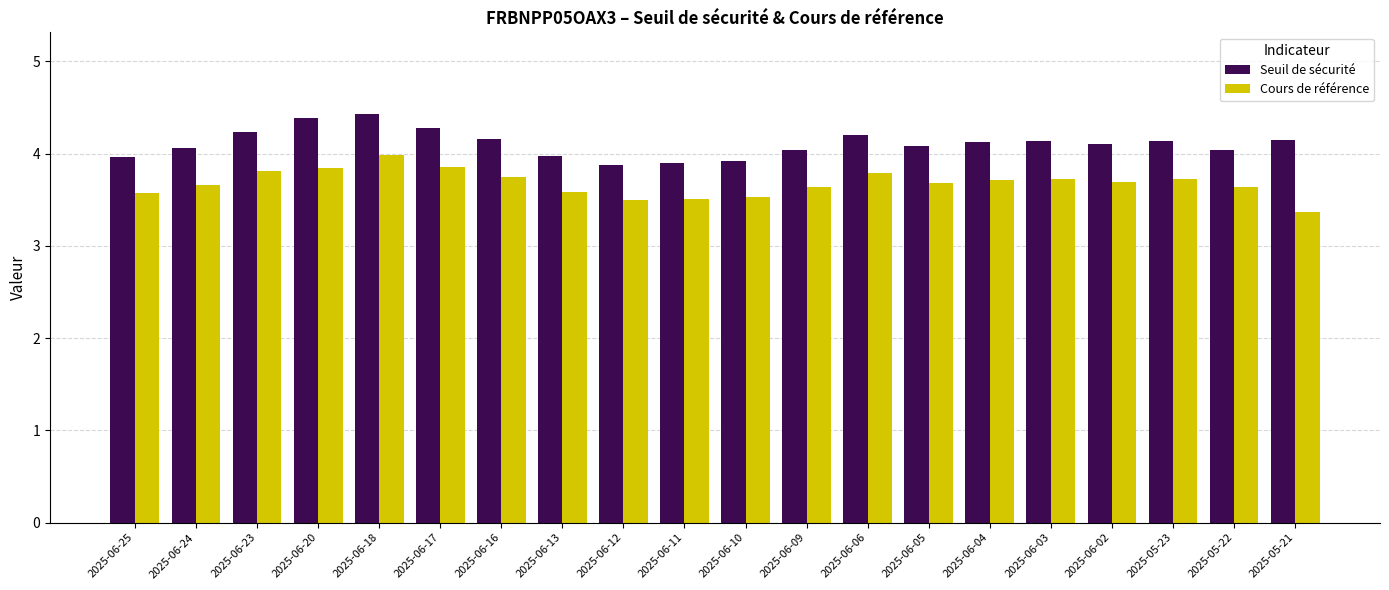

How many groups of bars are there?

20